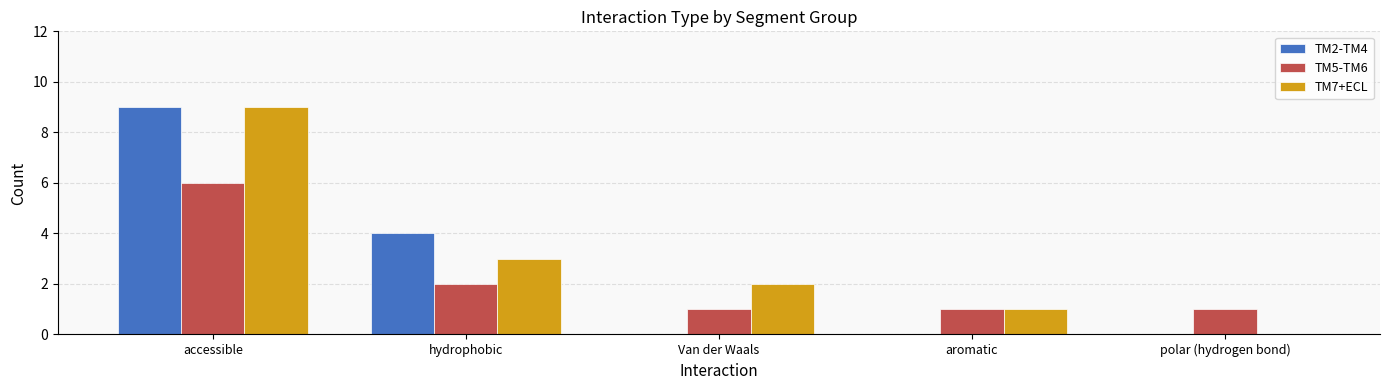

What is the approximate value of TM5-TM6 at polar (hydrogen bond)?

1